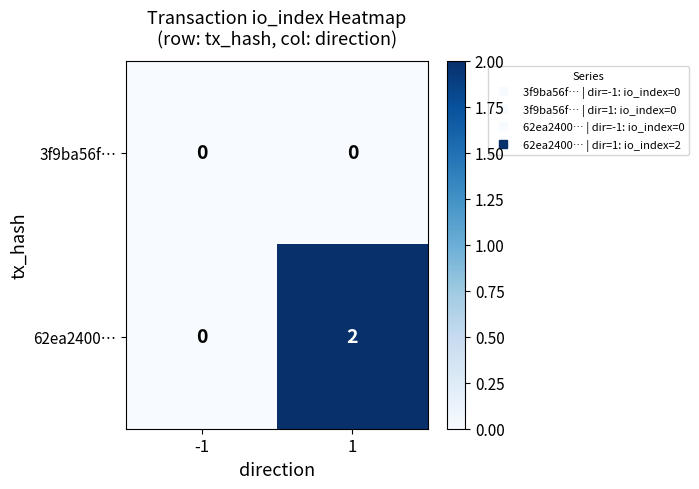

How many data points does each series have?

2